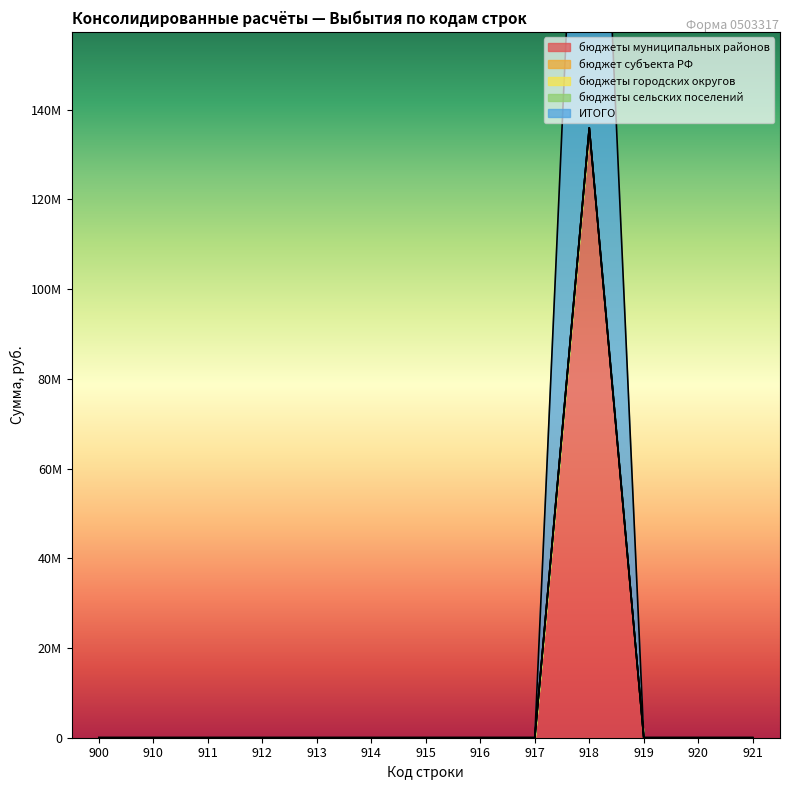

How many values in the ИТОГО series exceed 0?

1